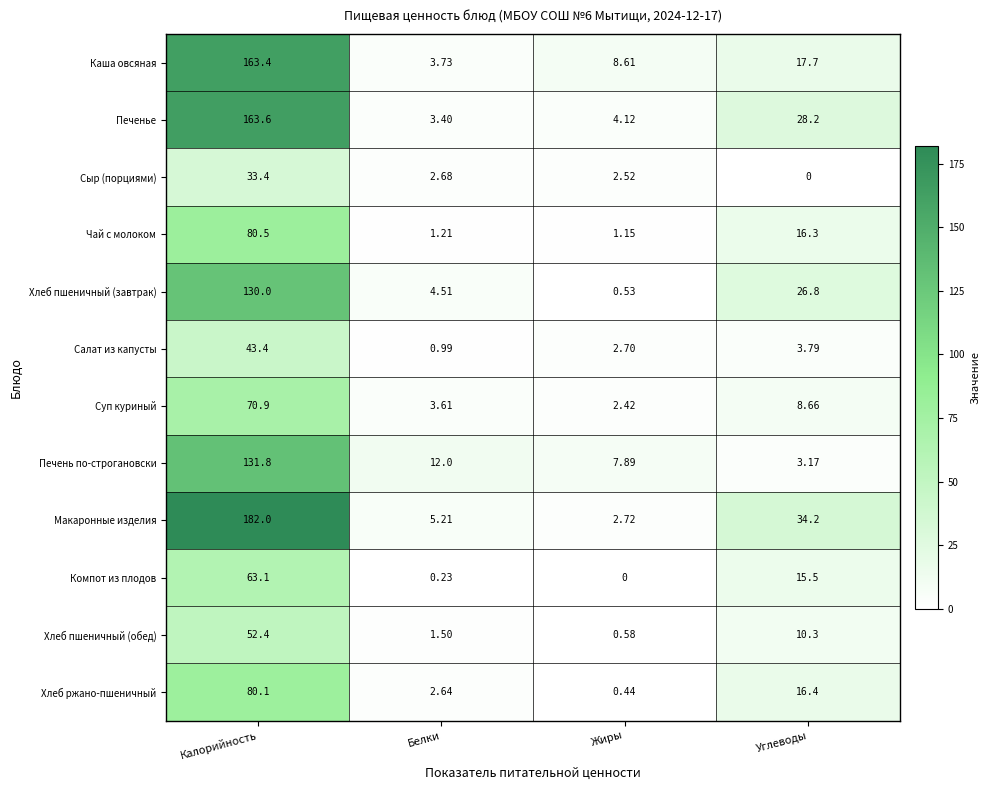

How many data points does each series have?

4